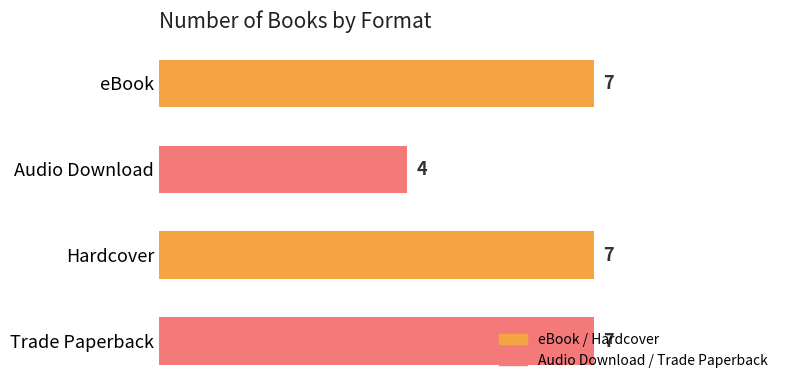

What is the greatest value displayed?

7